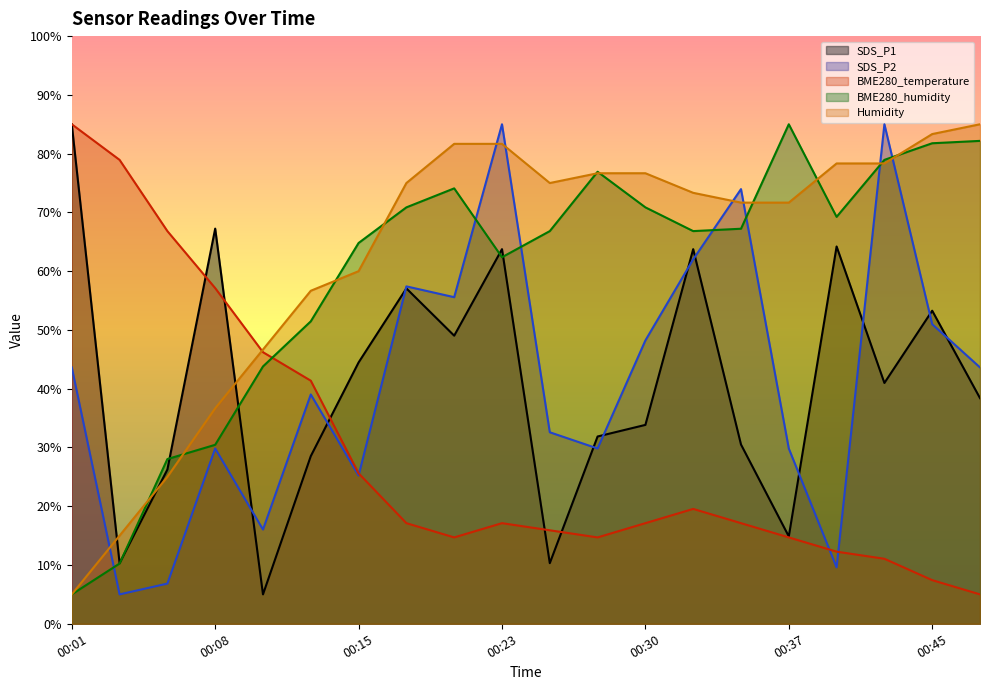

The SDS_P2 series shows 29.8 at 00:28. True or false?

True